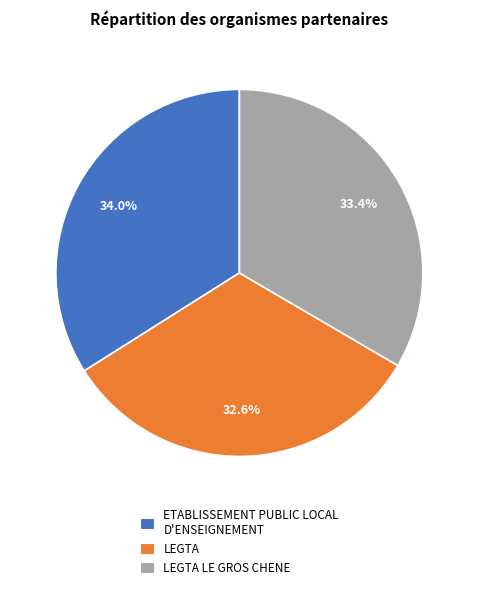

How many slices are in this pie chart?

3